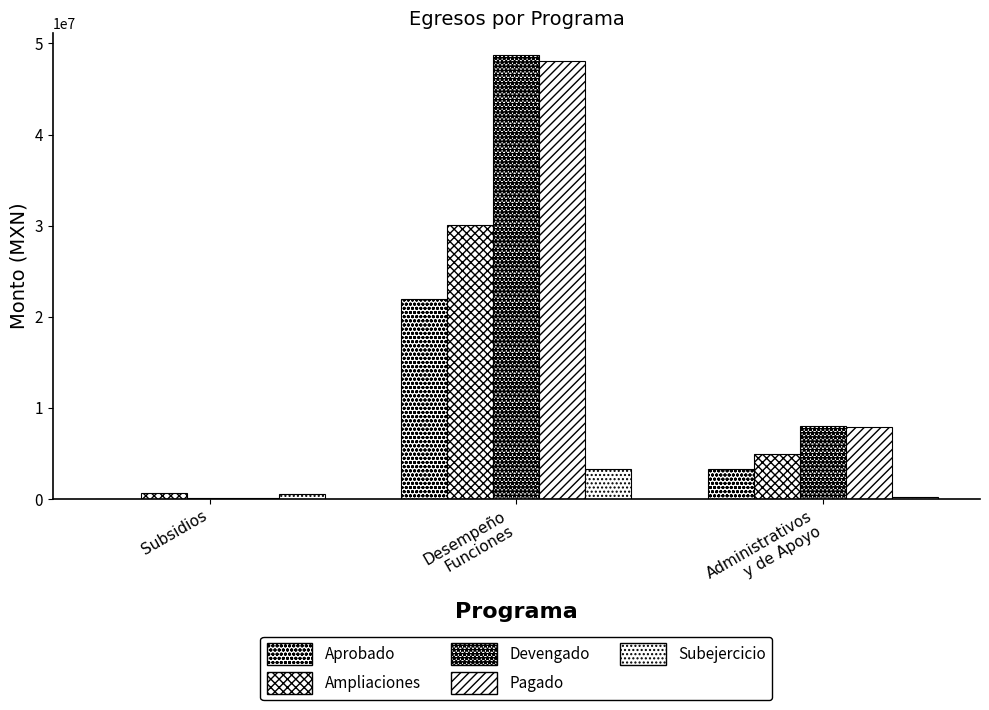

Are the bars horizontal?

No